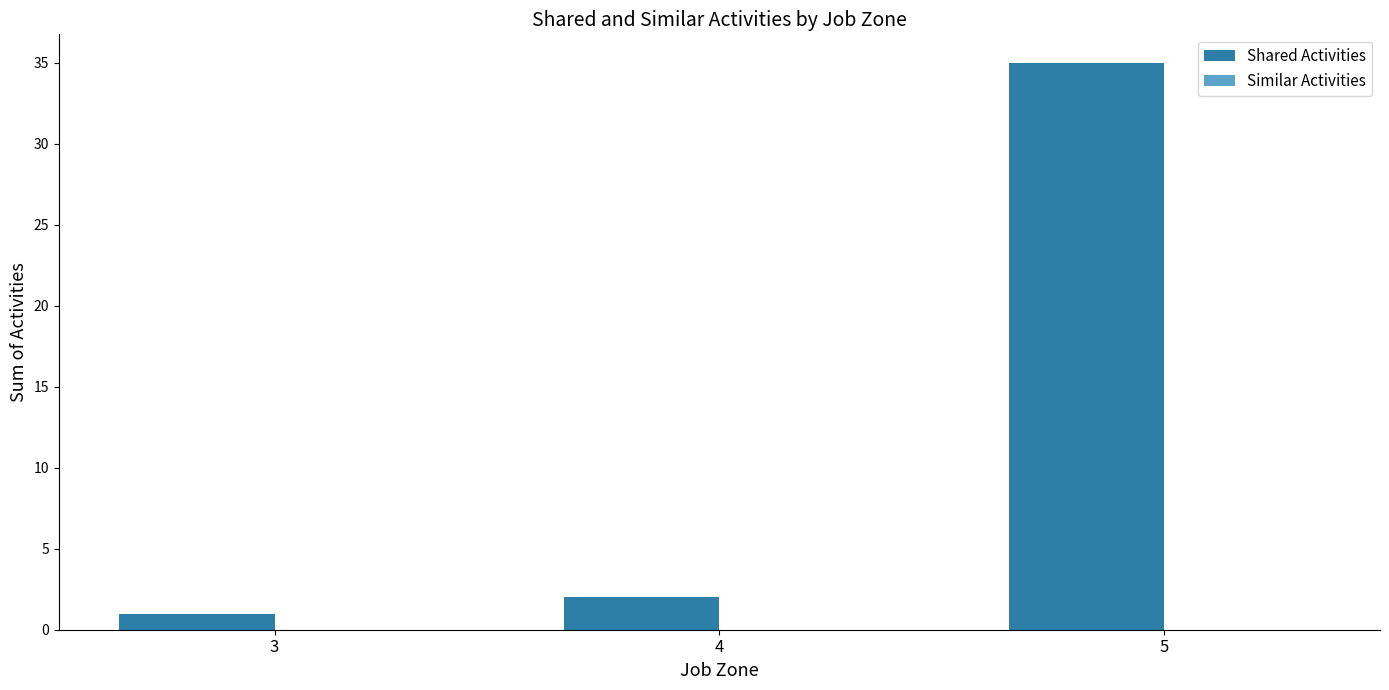

Reading left to right, list all the values displayed in this chart.

1	2	35